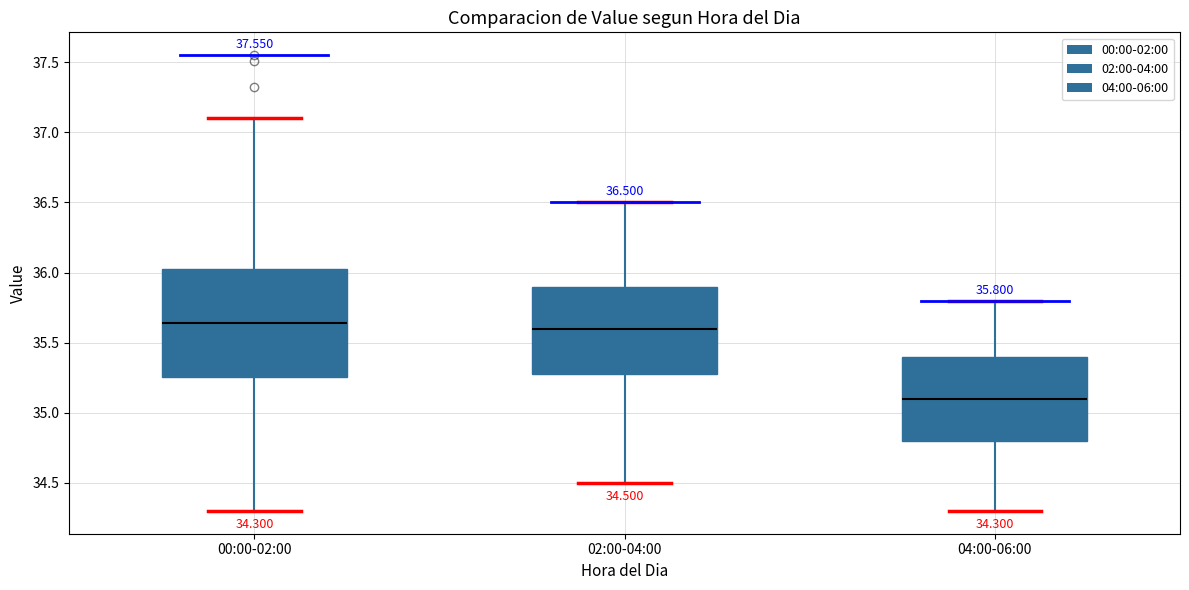

Which box's median line is the lowest?

04:00-06:00